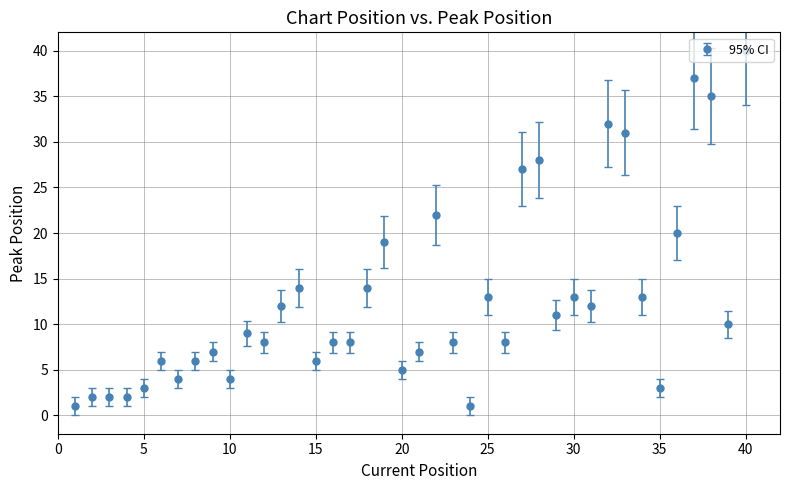

What is the maximum value shown in the chart?

40